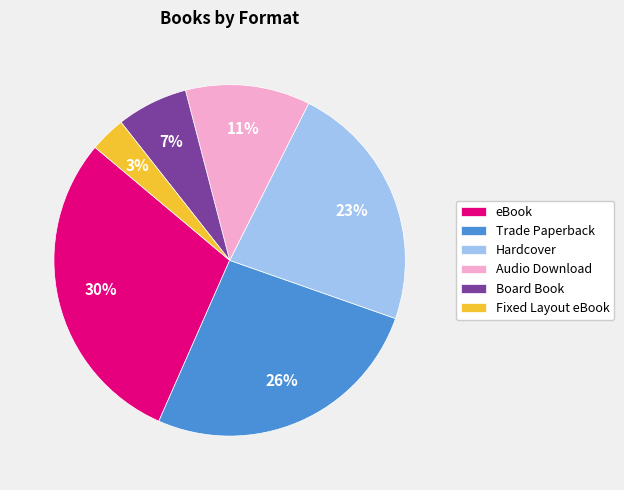

Which category has the smallest portion of the pie?

Fixed Layout eBook